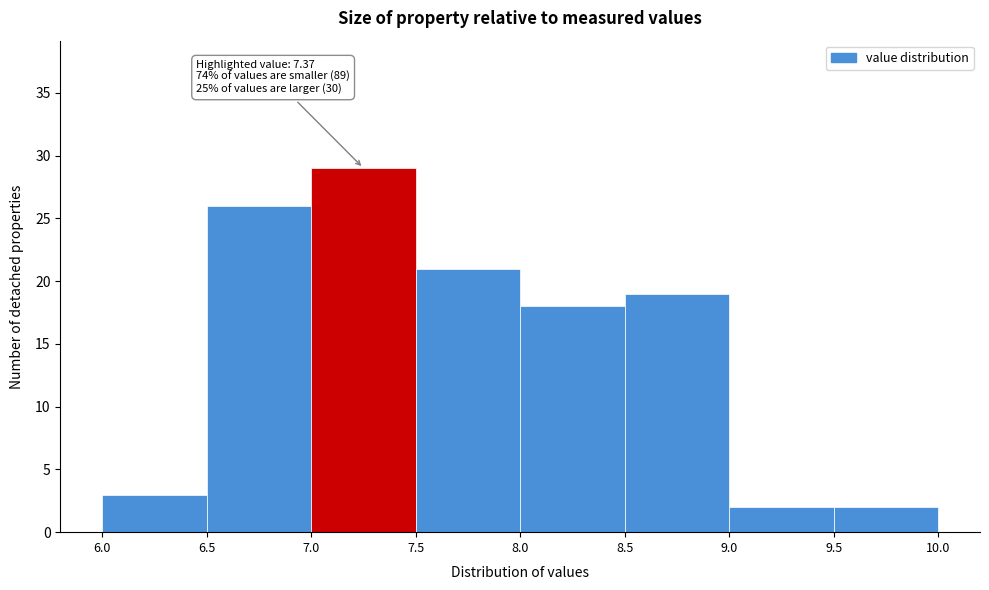

Which range on the x-axis has the tallest bar?

7.0 to 7.5